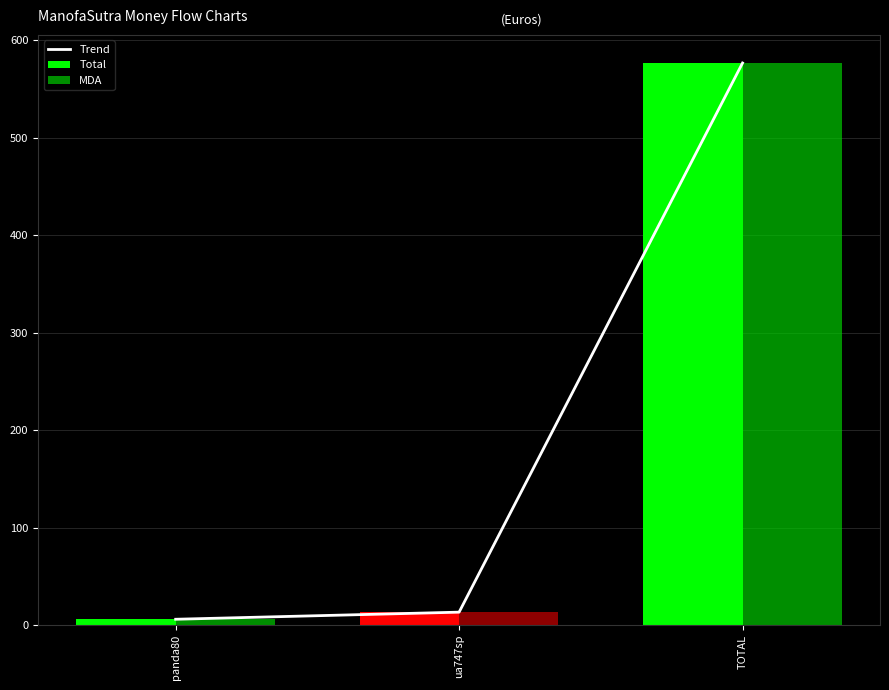

What is the value of the Total bar at the 1st from the left?

5.9